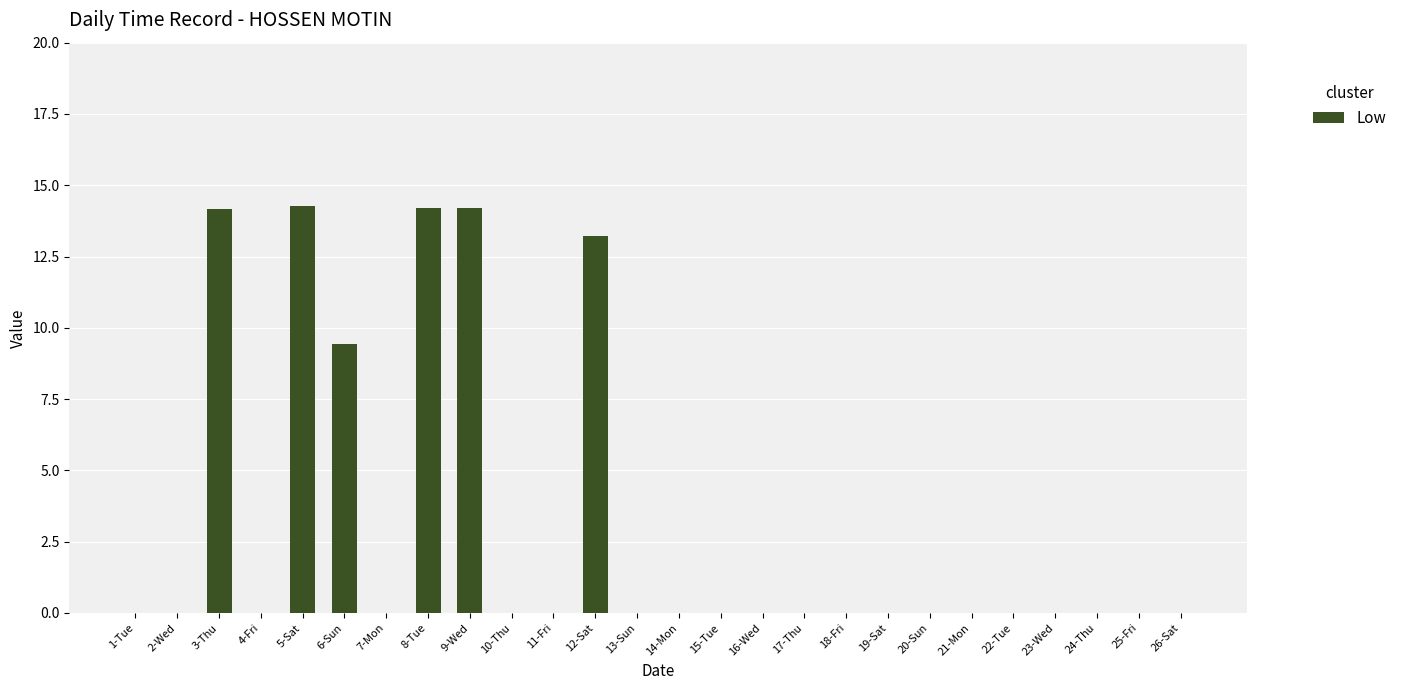

At which label is the value closest to 7?

6-Sun